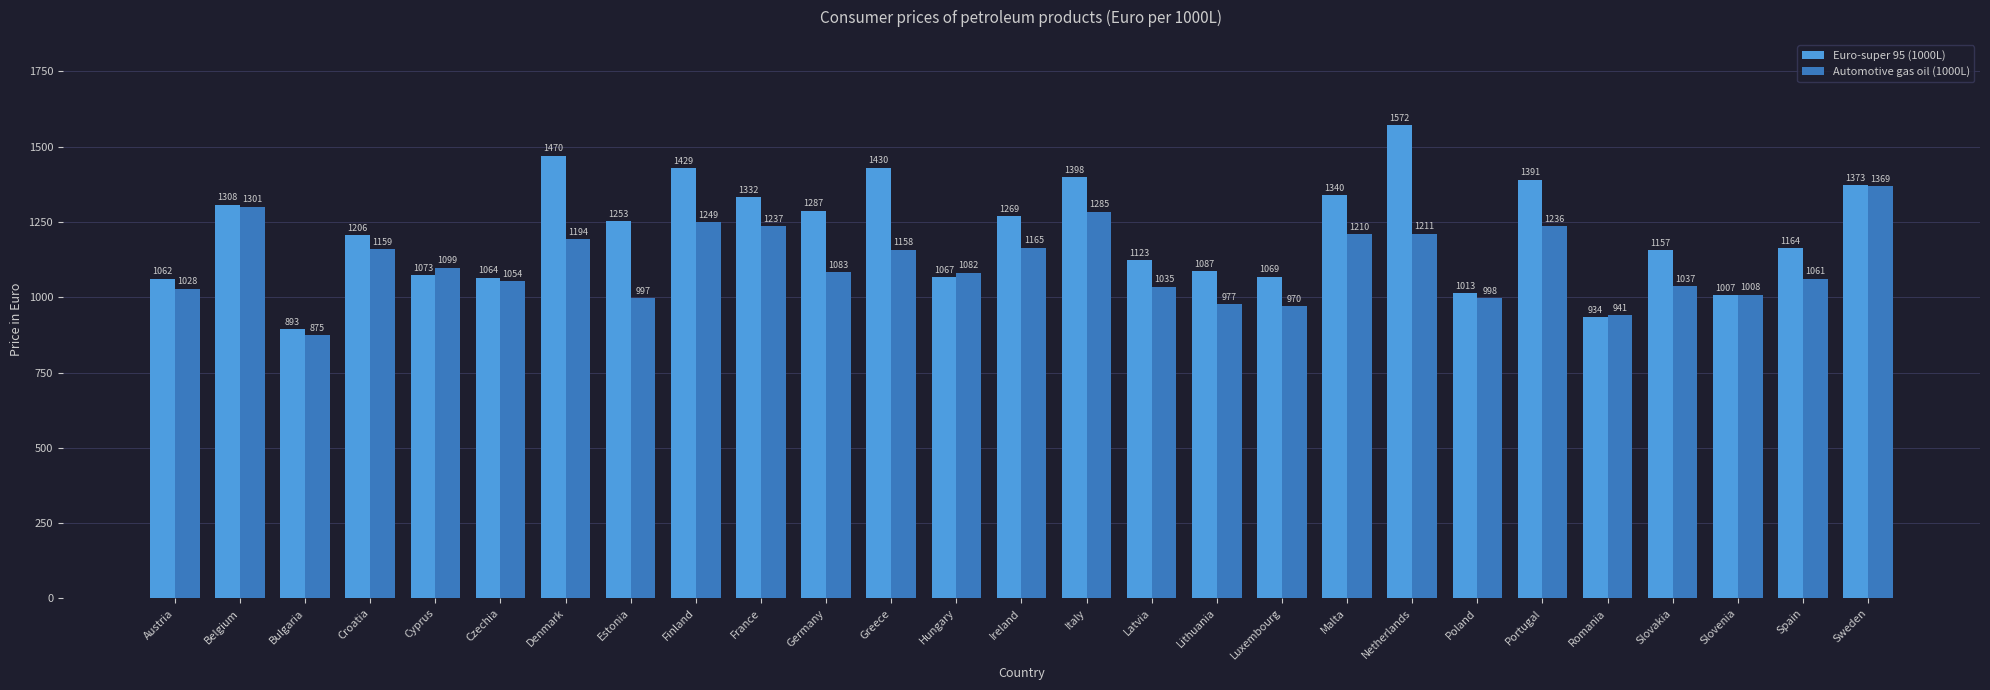

Count the number of categories in the chart.

27